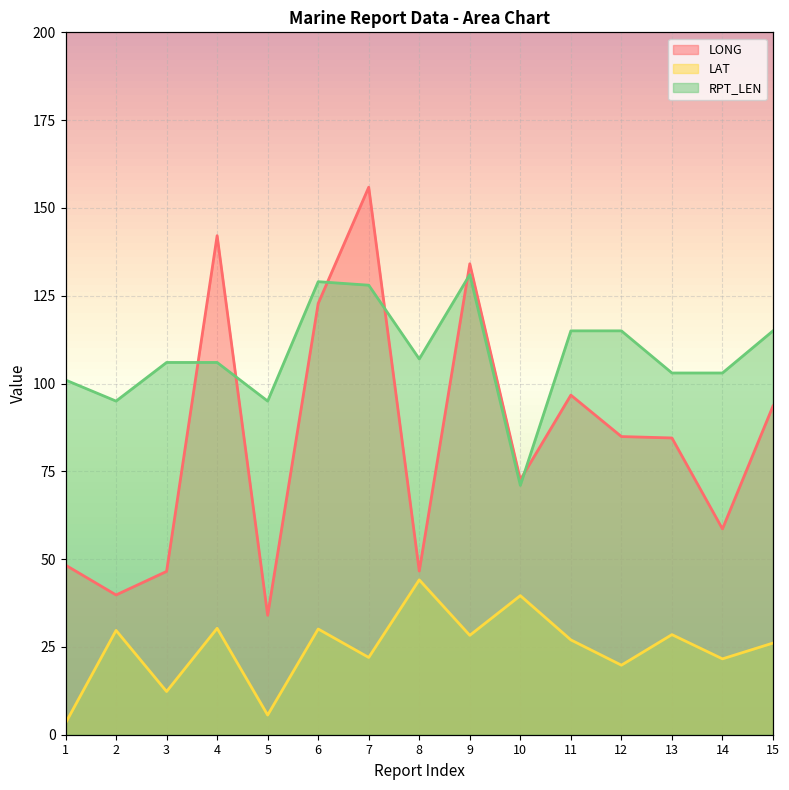

List the series in order of their peak value, highest first.

LONG, RPT_LEN, LAT